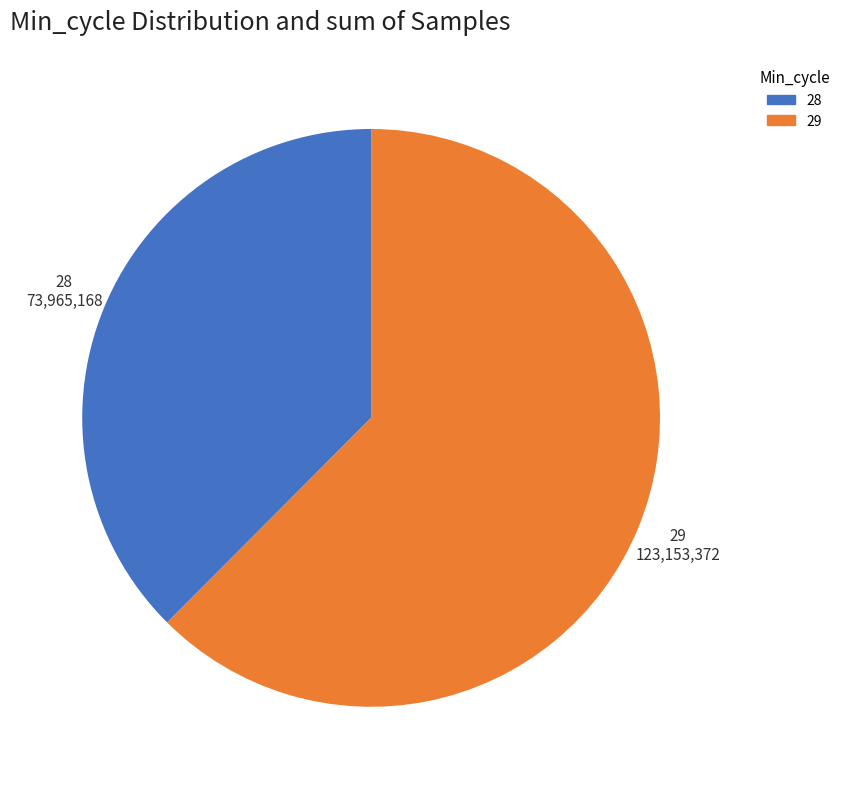

Which has a higher value, 29 or 28?

29